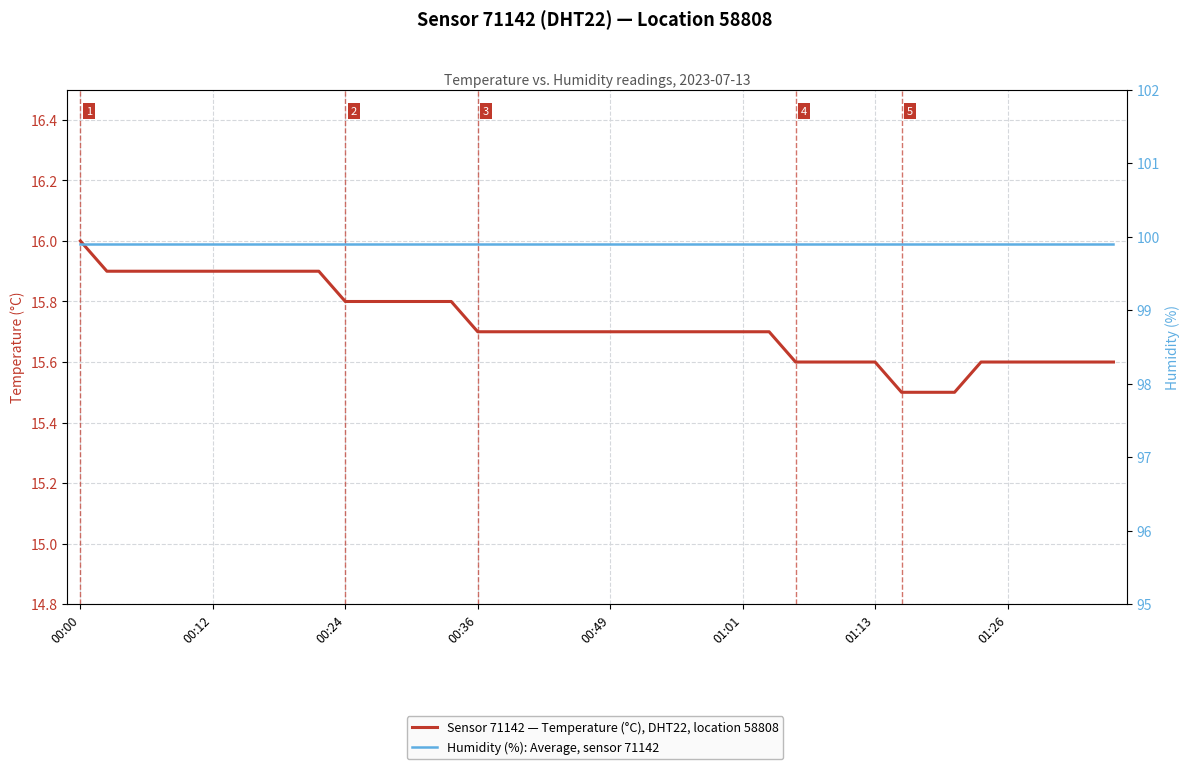

Rank the series by their average value, from highest to lowest.

humidity, temperature